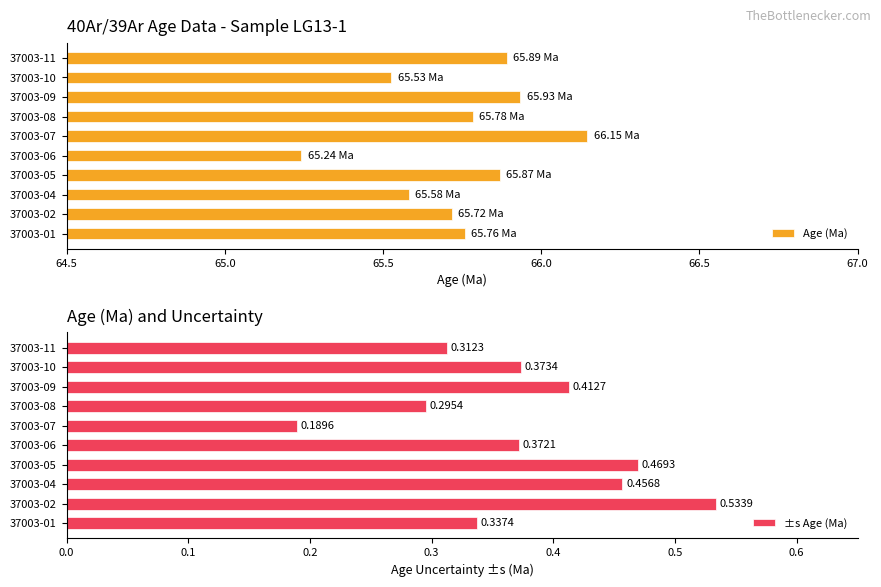

List the series in order of their peak value, highest first.

Age (Ma), ±s Age (Ma)